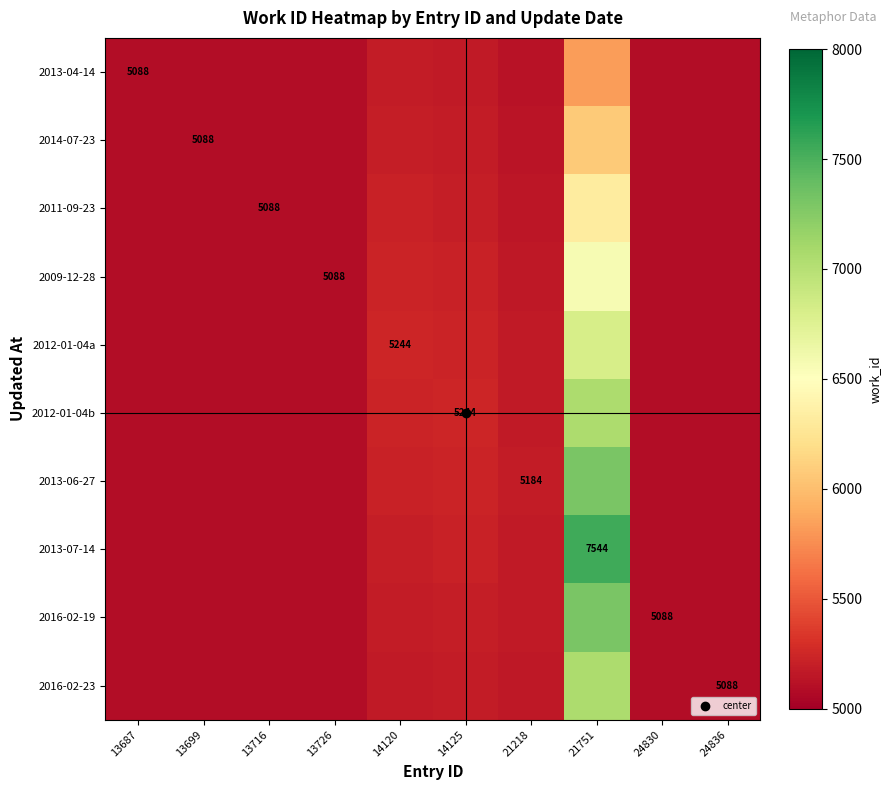

At how many categories does at least one series exceed 7462?

1